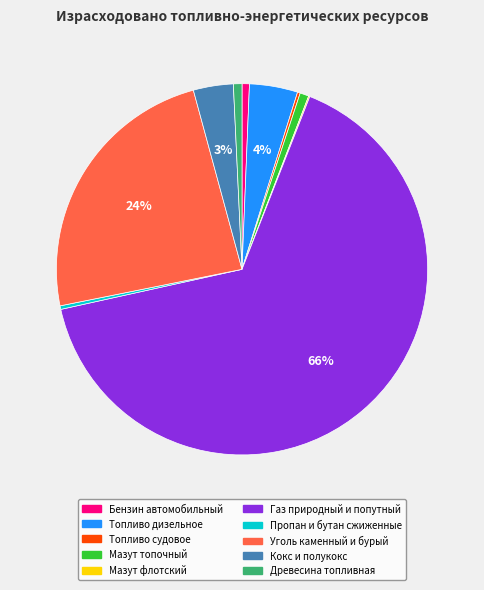

True or false: Бензин автомобильный accounts for 15% of the total.

False